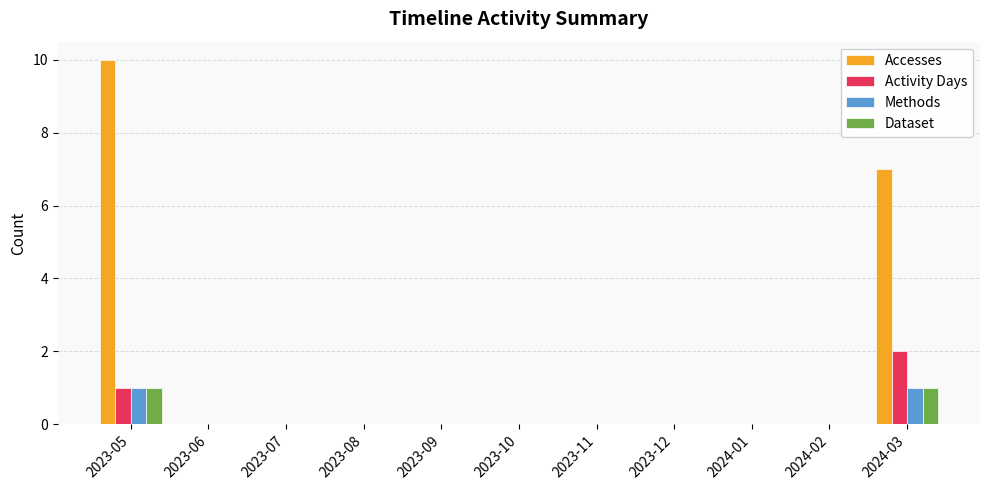

True or false: Accesses has a value of 4 at 2023-10.

False